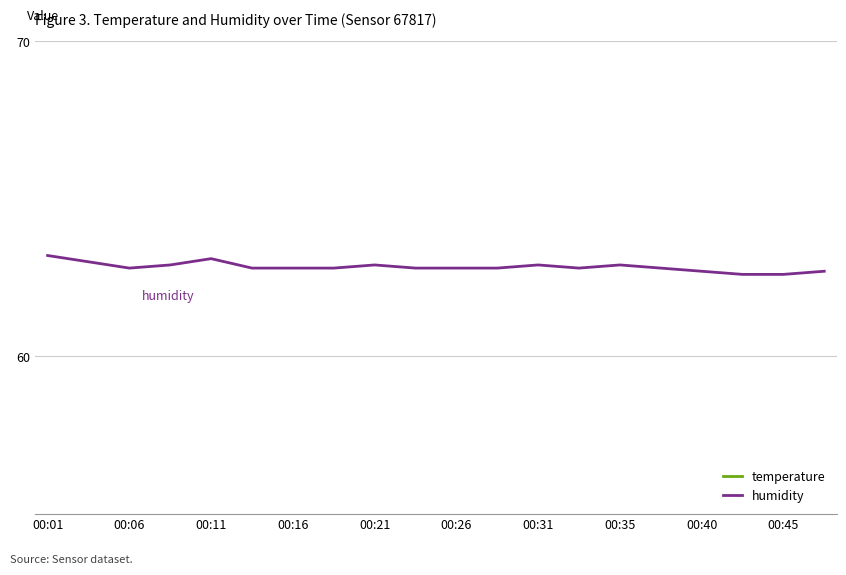

What is the lowest value of the humidity series?

62.6